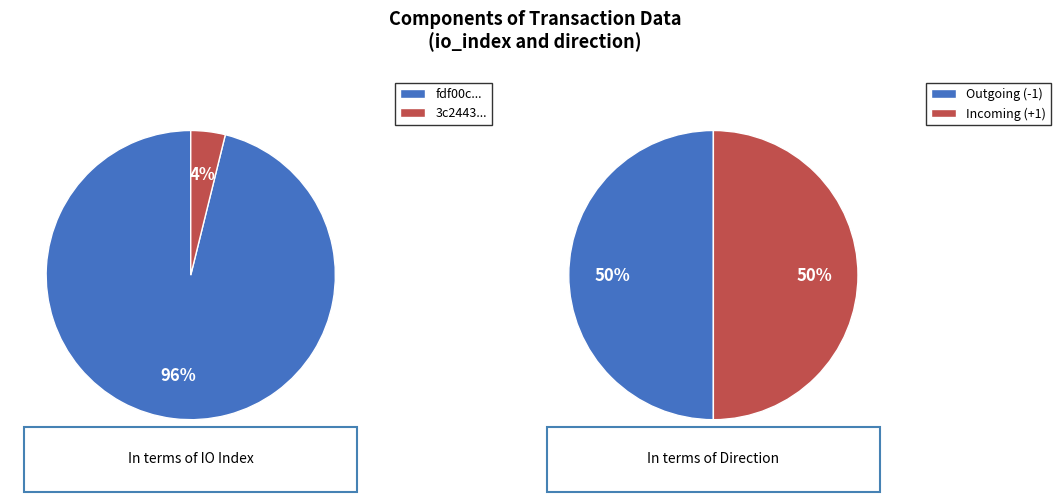

Between direction and io_index, which is larger?

io_index